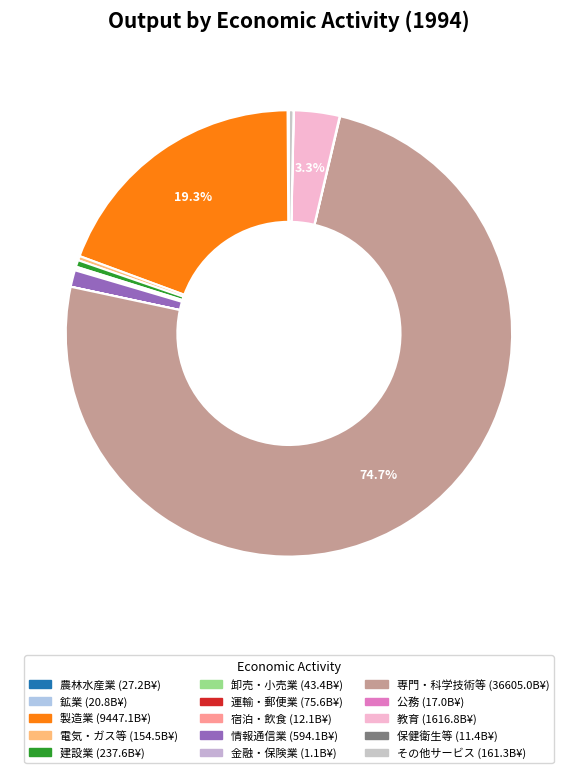

Which slice represents more than half of the pie?

１２．専門・科学技術、業務支援サービス業